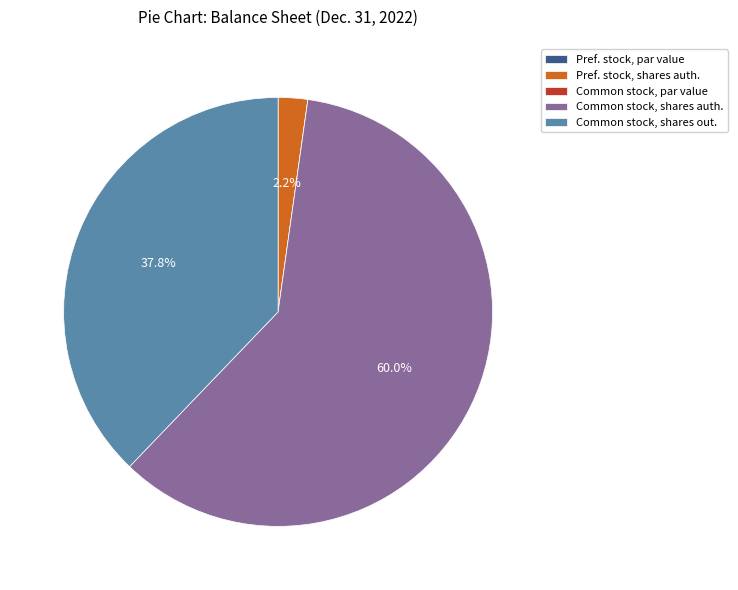

Which slice represents more than half of the pie?

Common stock, shares auth.